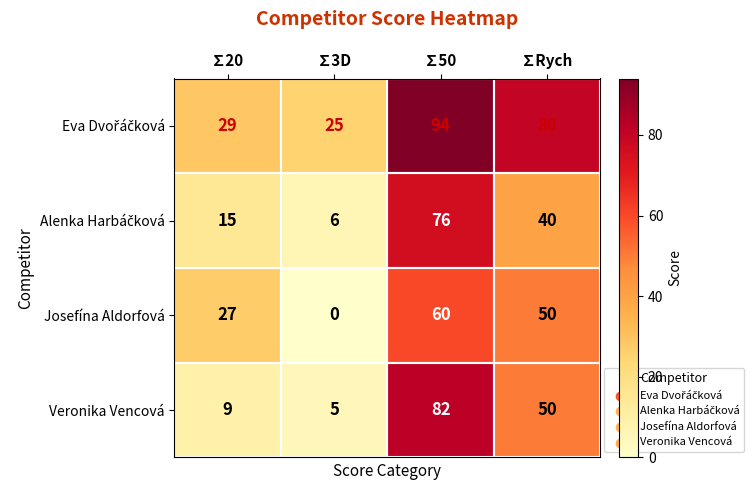

What is the difference between the Josefína Aldorfová values at ∑50 and ∑Rych?

10